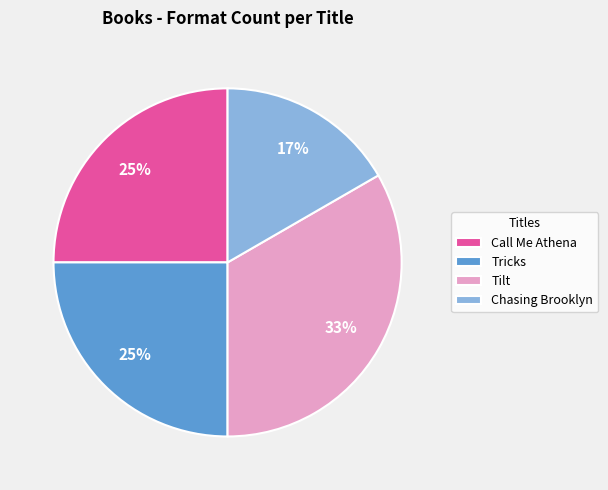

To the nearest percent, what is the average slice percentage?

25%